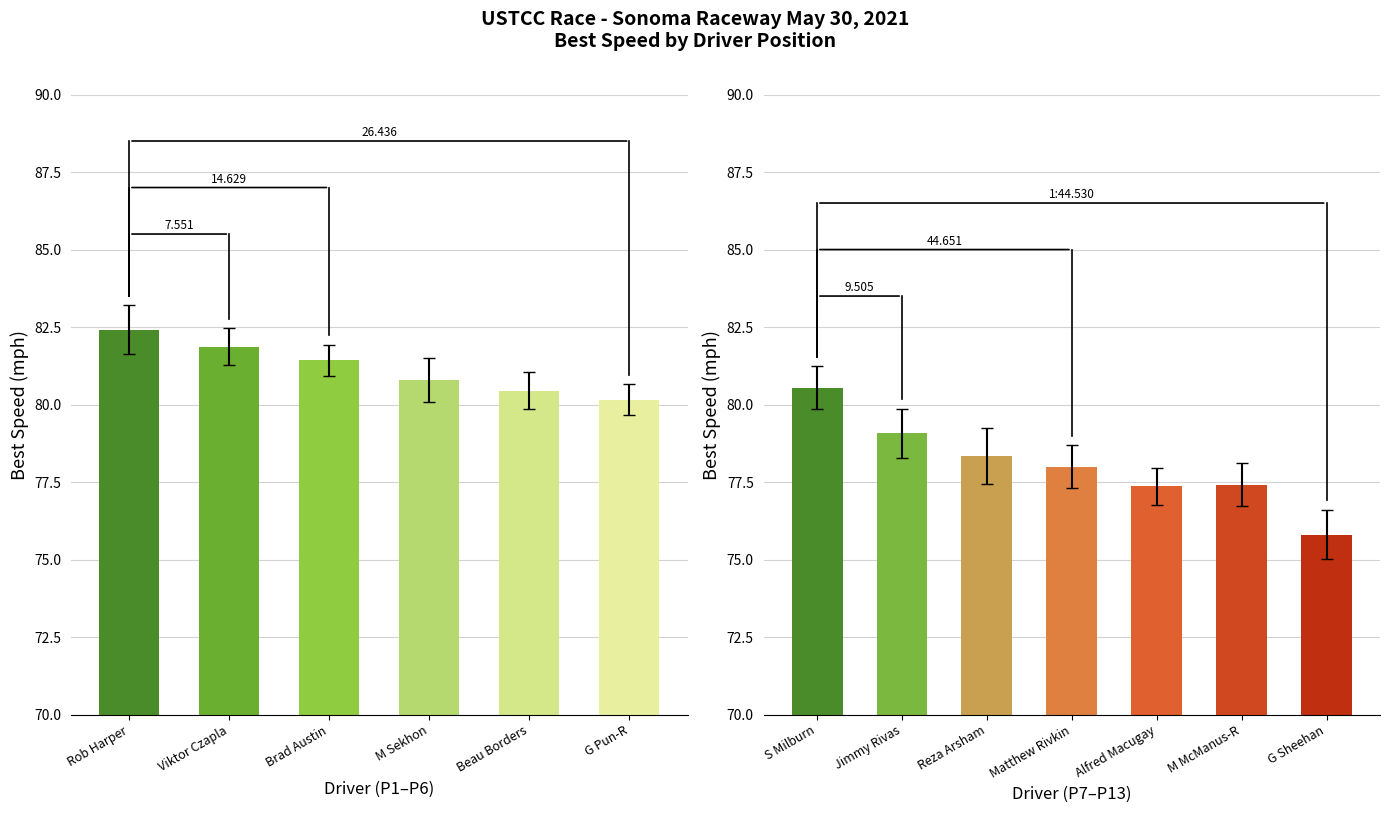

What is the difference between the maximum and second lowest values?

3.2